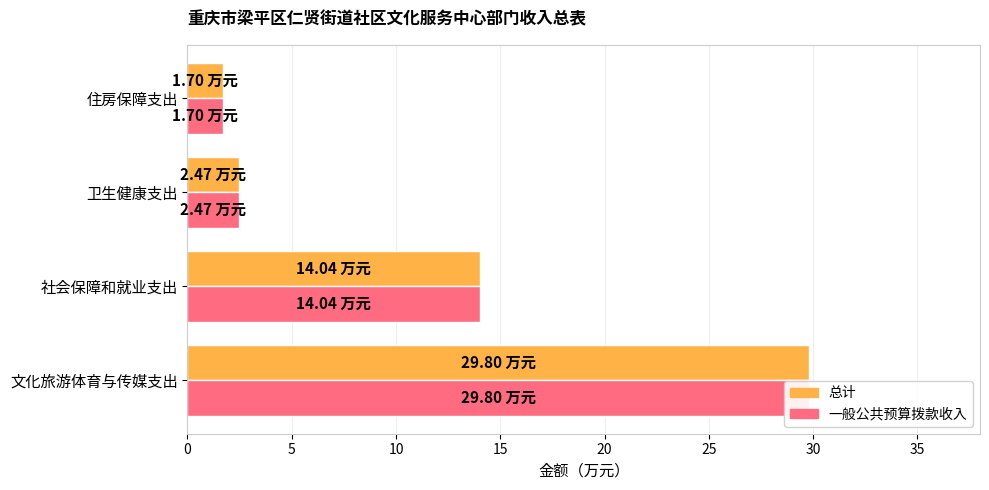

Which series has the widest spread of values?

总计